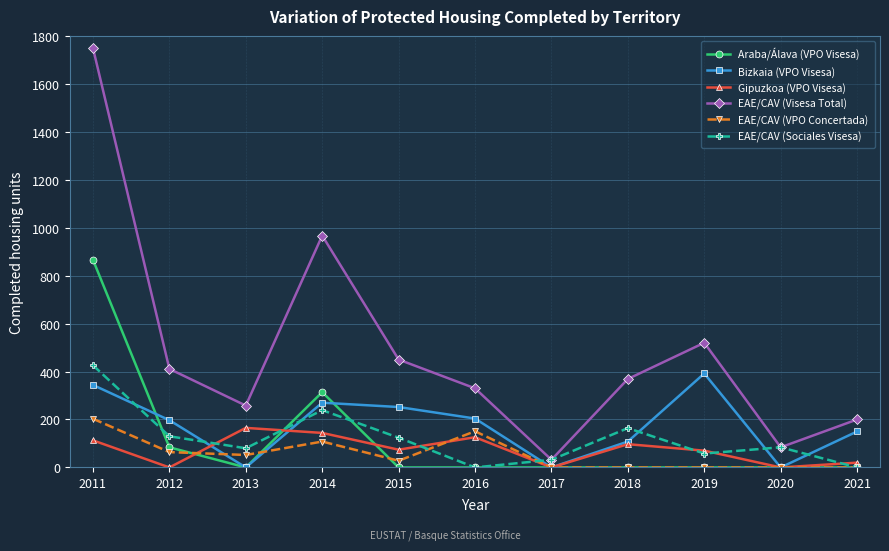

What is the difference between the second highest and minimum values in the EAE/CAV (Sociales Visesa) series?

239